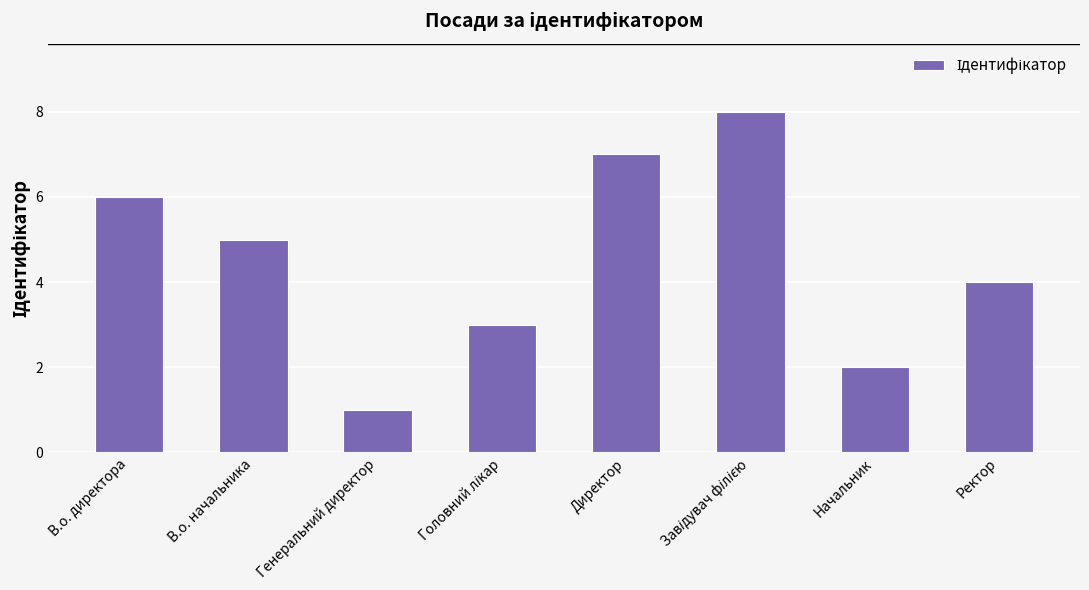

What is the maximum value shown in the chart?

8